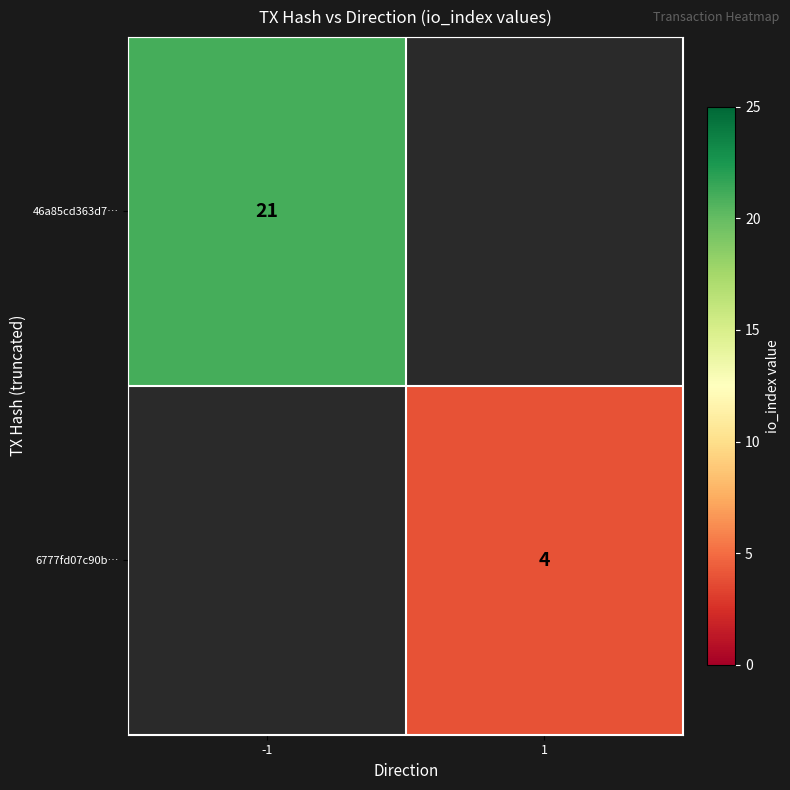

The 46a85cd363d7… series shows 29.0 at -1. True or false?

False